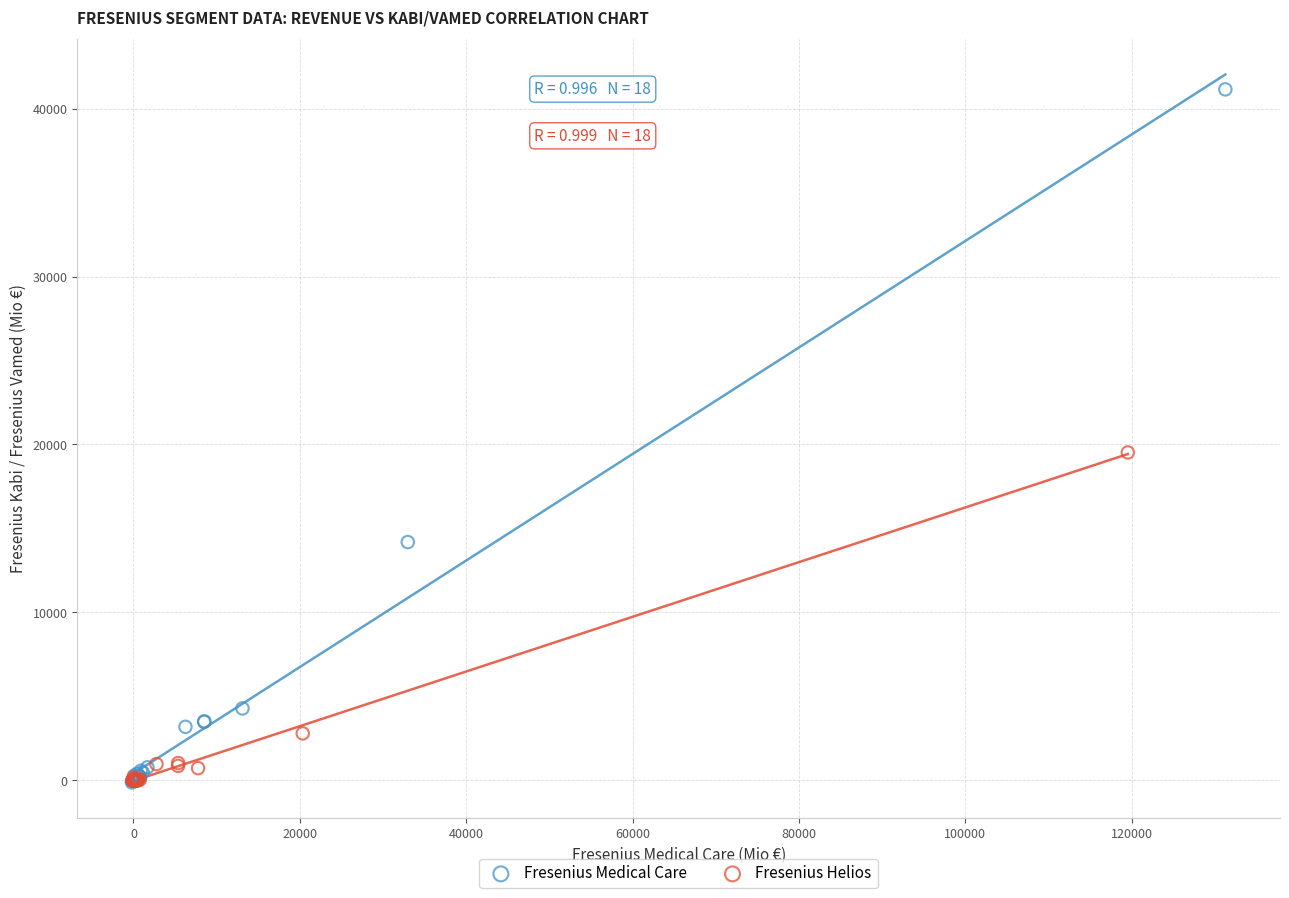

Which series reaches the maximum Y coordinate?

Fresenius Medical Care